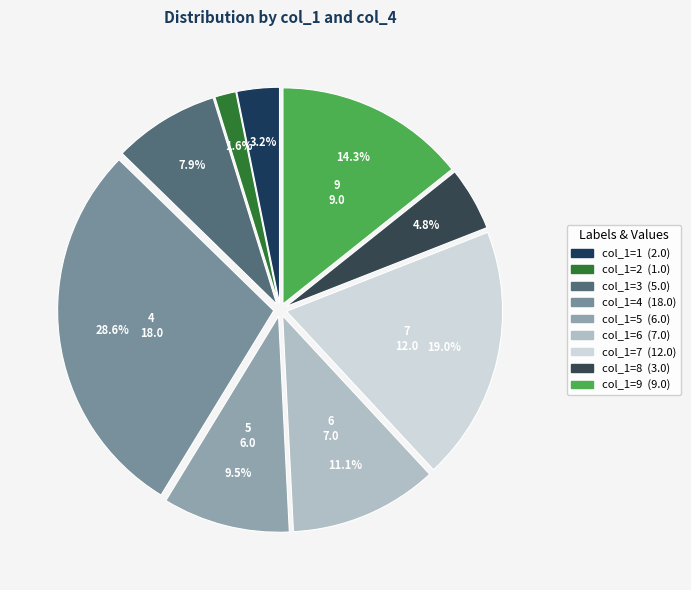

Count the number of slices in the pie.

9